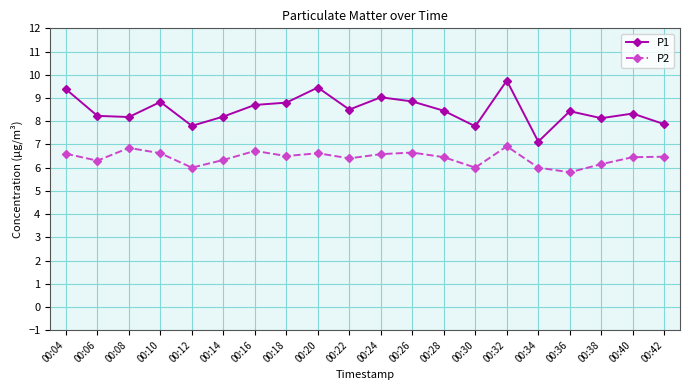

What value does the P1 series have at 00:34?

7.1